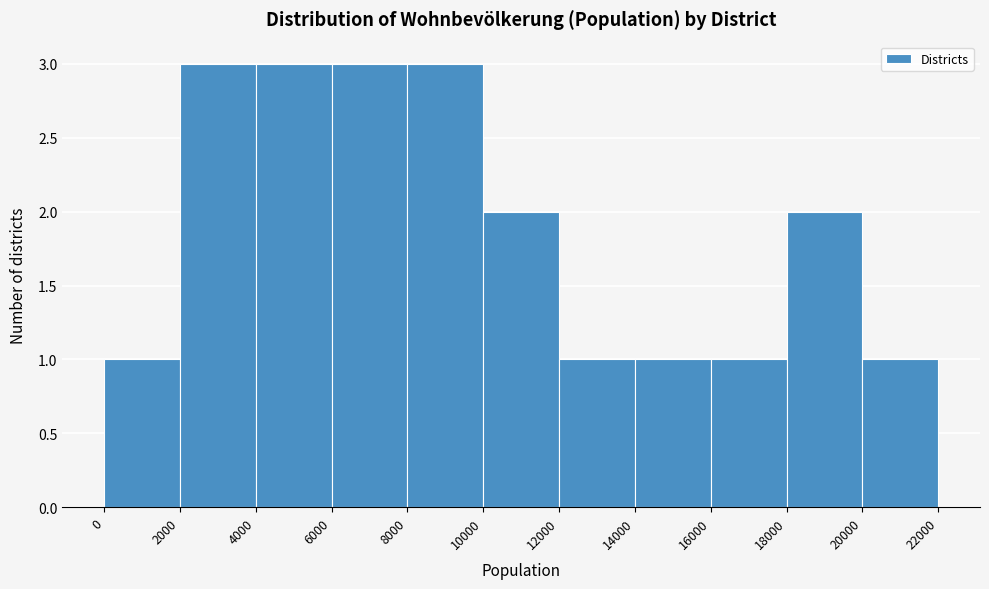

Reading left to right, transcribe this chart: for each bar, give the range it covers on the x-axis and its height. The values are not printed on the chart, so give them approximately, as read against the axis.

0 to 2000: 1
2000 to 4000: 3
4000 to 6000: 3
6000 to 8000: 3
8000 to 10000: 3
10000 to 12000: 2
12000 to 14000: 1
14000 to 16000: 1
16000 to 18000: 1
18000 to 20000: 2
20000 to 22000: 1